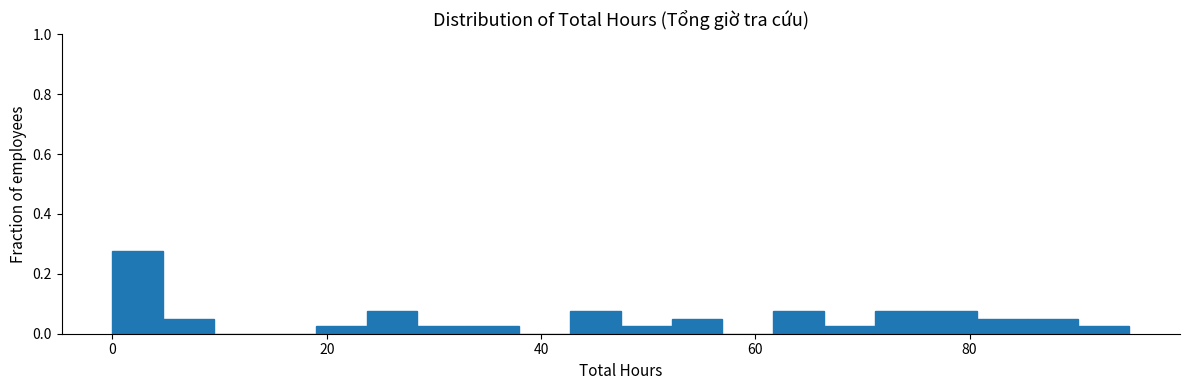

Around what value on the x-axis is the tallest bar? Give the approximate position of its centre, as read against the axis.

2